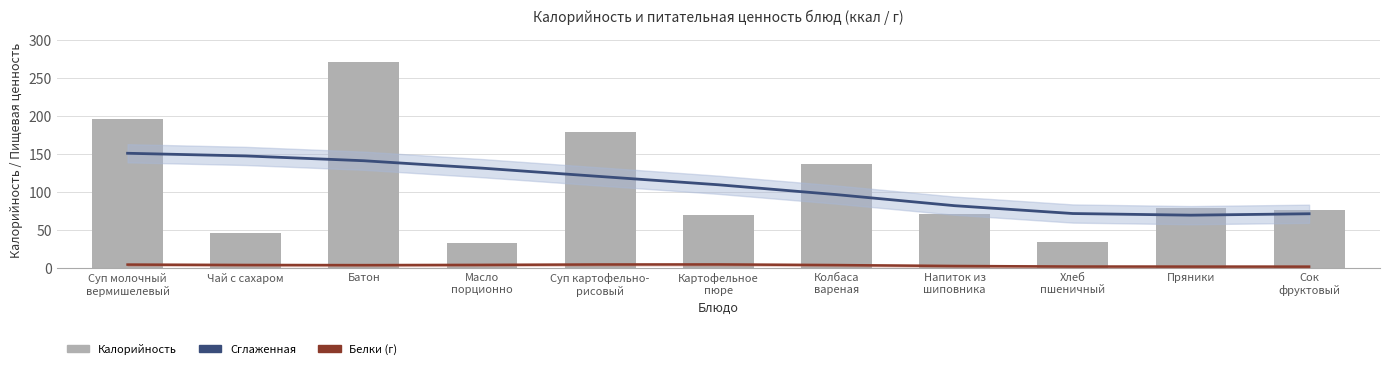

Is the value of Белки (г) at Чай с сахаром greater than the value of Калорийность (ккал) at Напиток из
шиповника?

No